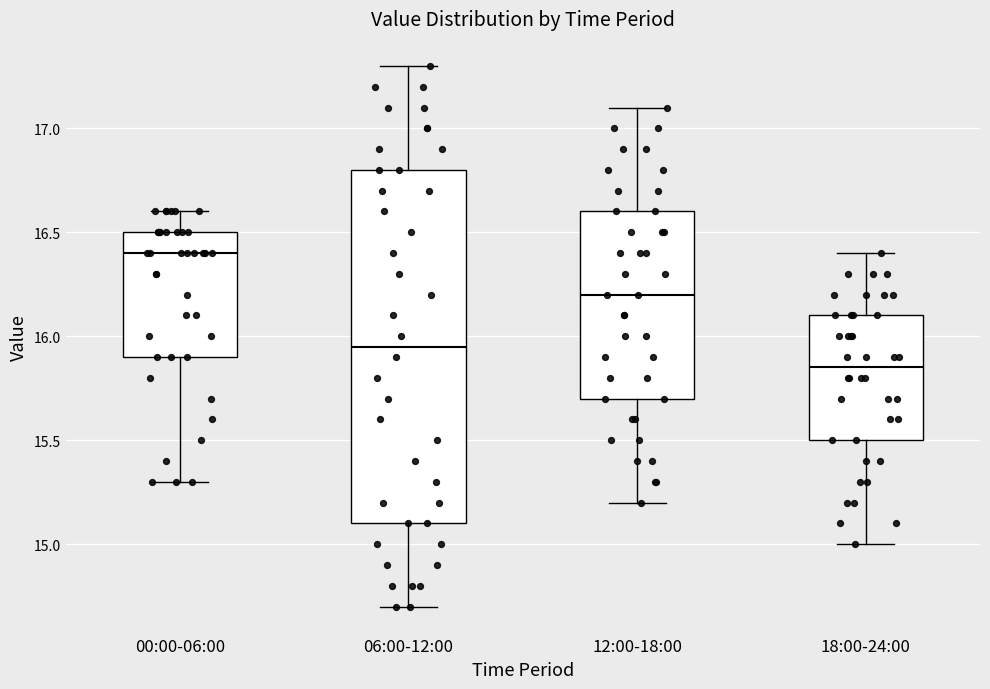

Reading left to right, transcribe this box plot: for each box, give where its median line is, the range the box spans, and where its two whiskers end, as read against the y-axis. The values are not printed on the chart, so give them approximately, as read against the axis.

00:00-06:00: median 16.40, box 15.90 to 16.50, whiskers 15.30 to 16.60
06:00-12:00: median 15.95, box 15.10 to 16.80, whiskers 14.70 to 17.30
12:00-18:00: median 16.20, box 15.70 to 16.60, whiskers 15.20 to 17.10
18:00-24:00: median 15.85, box 15.50 to 16.10, whiskers 15.00 to 16.40